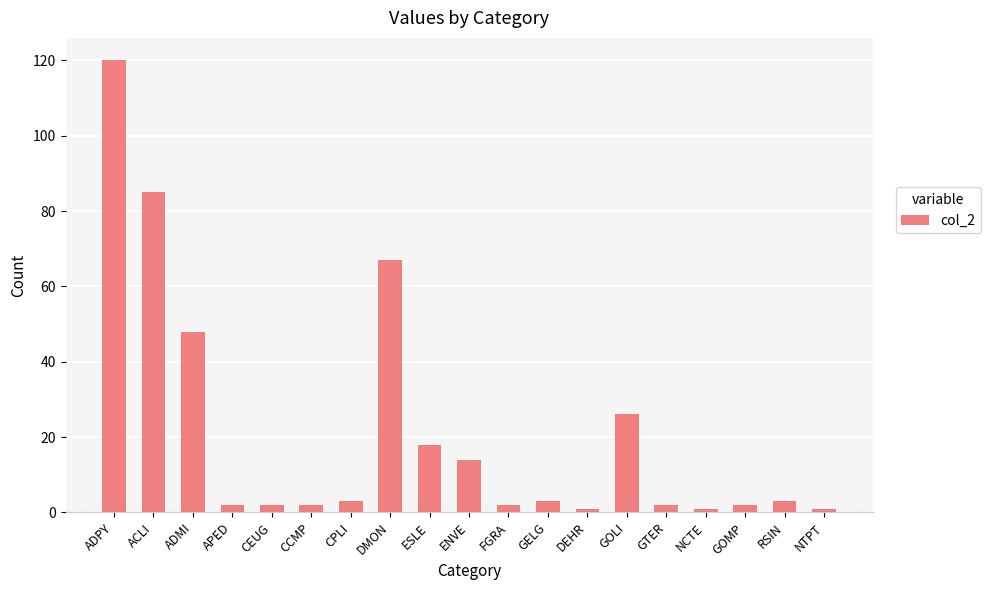

What is the maximum value shown in the chart?

120